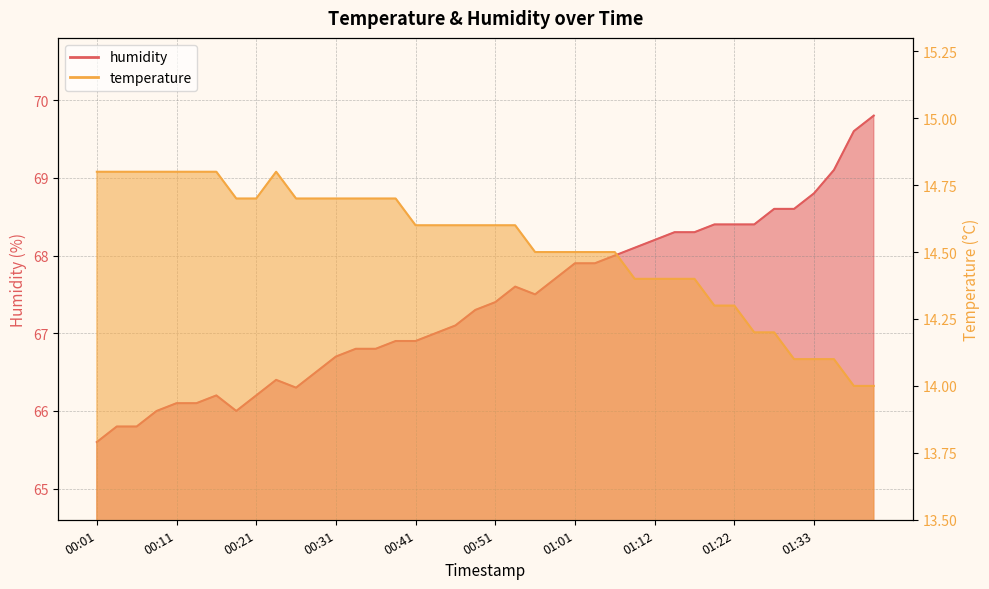

True or false: humidity and temperature intersect in this chart.

False